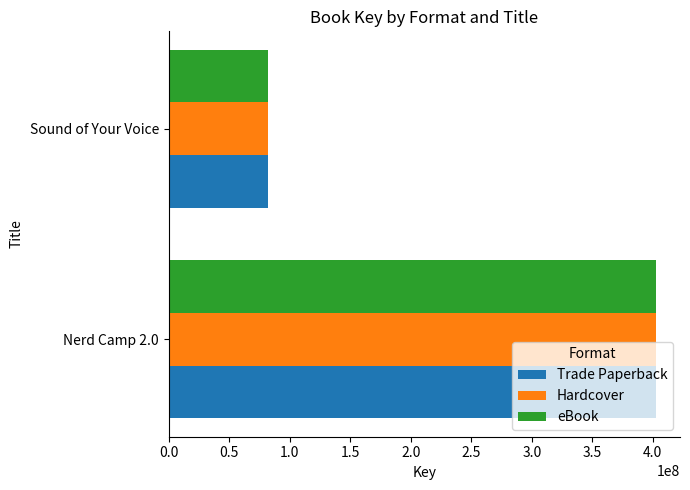

What are all the series names shown in the legend?

Trade Paperback, Hardcover, eBook